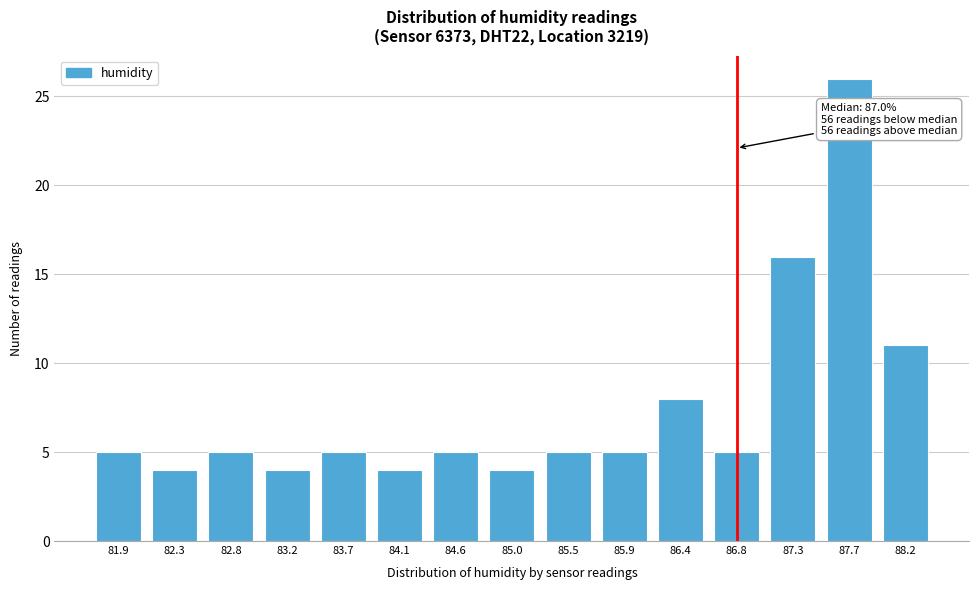

Reading right to left, what are all the values shown in this chart?

88.2=11	87.7=26	87.3=16	86.8=5	86.4=8	85.9=5	85.5=5	85.0=4	84.6=5	84.1=4	83.7=5	83.2=4	82.8=5	82.3=4	81.9=5